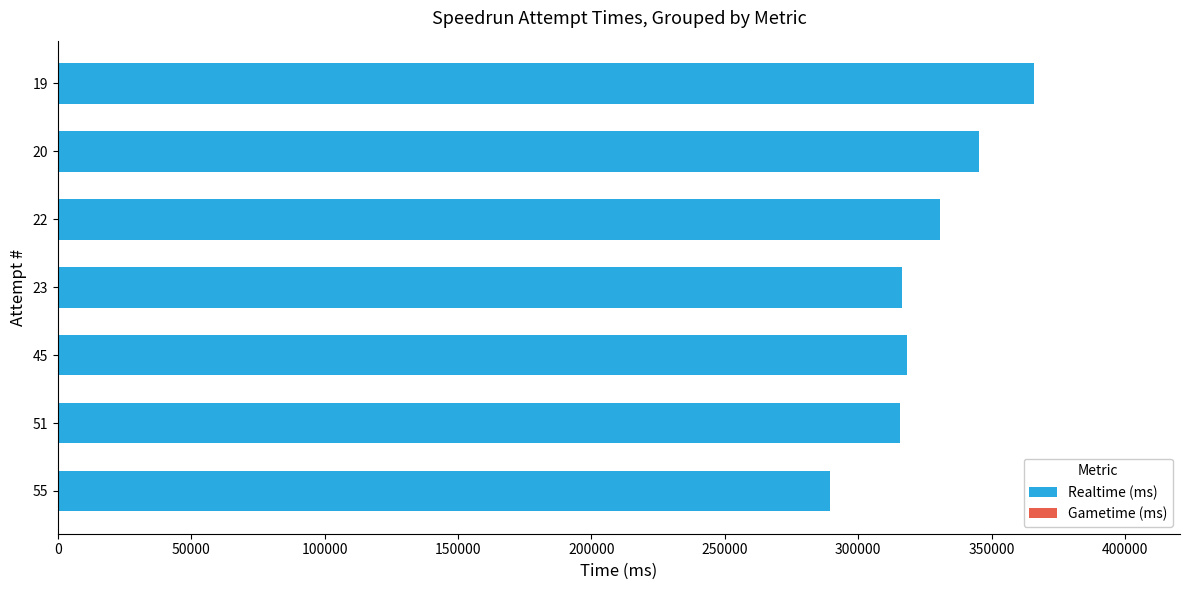

What is the difference between the maximum and minimum values?

76292